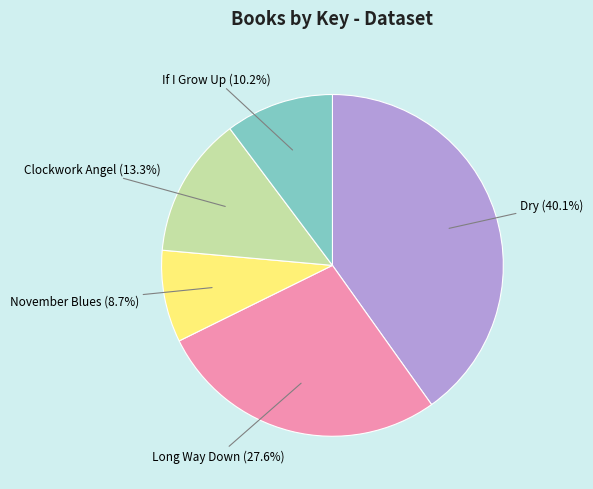

Which has a higher value, If I Grow Up or November Blues?

If I Grow Up